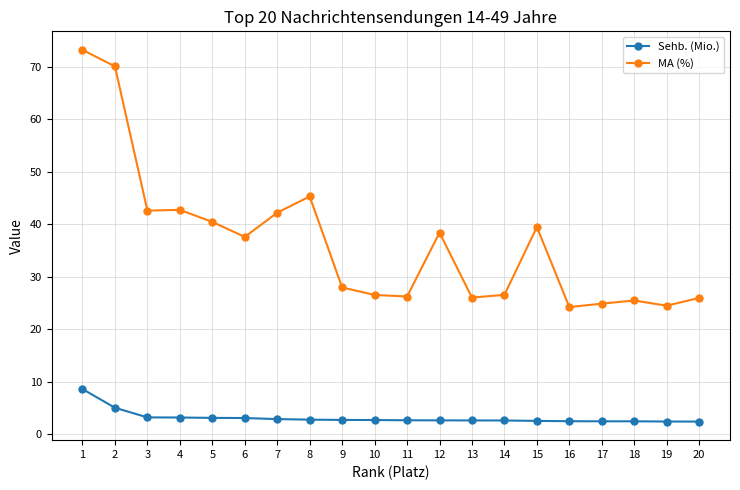

Rank the series by their maximum value, from lowest to highest.

Sehb. (Mio.), MA (%)